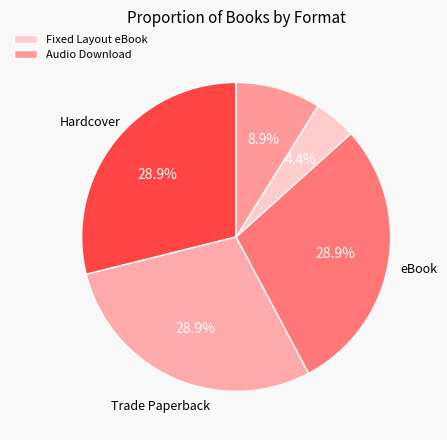

Which slice is the smallest?

Fixed Layout eBook